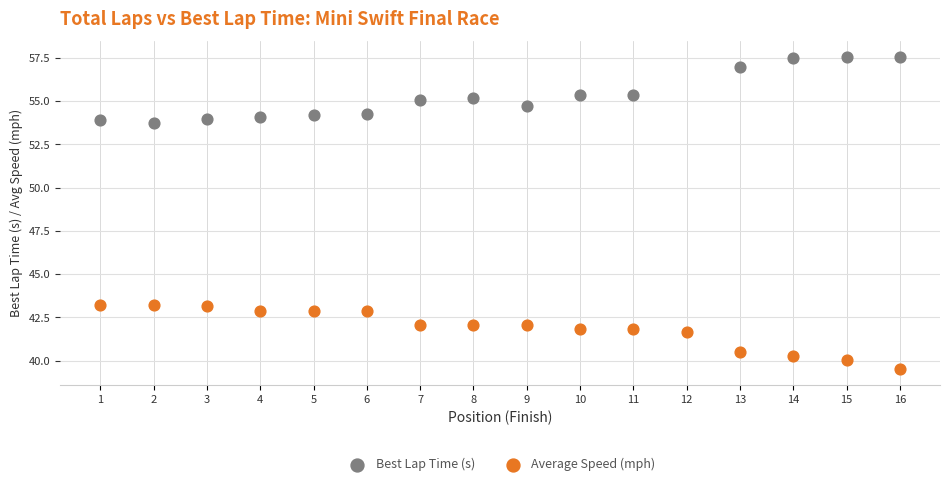

What are all the series names shown in the legend?

Best Lap Time (s), Average Speed (mph)